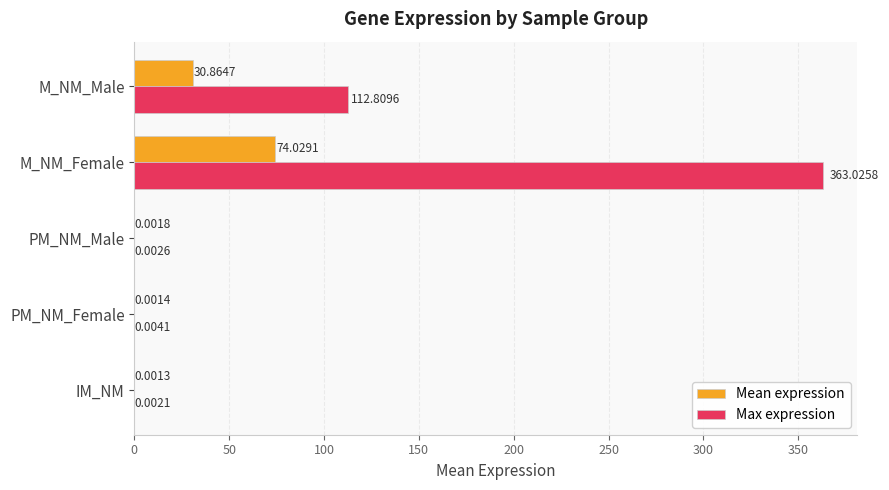

What are all the series names shown in the legend?

Mean expression, Max expression